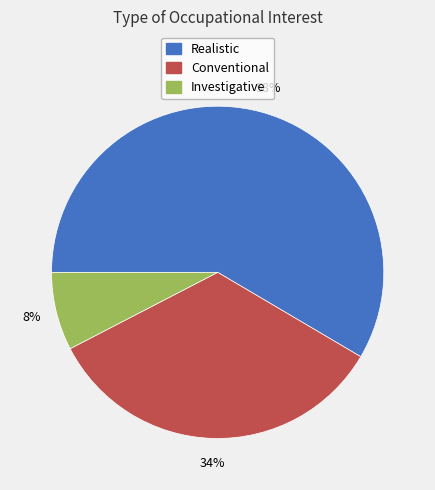

True or false: Realistic accounts for 58% of the total.

True